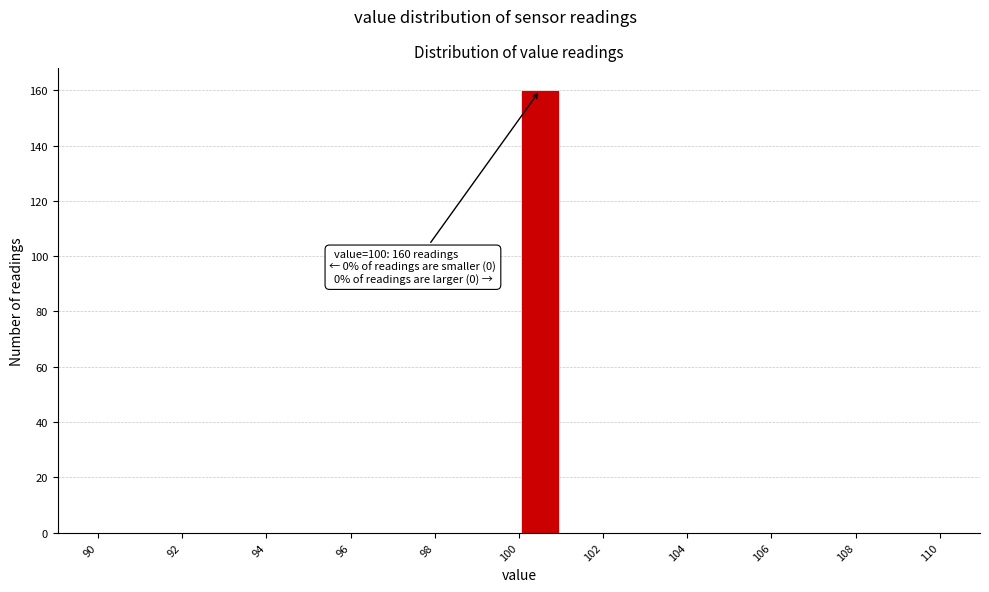

Over which range of the x-axis is the bar tallest?

100 to 101